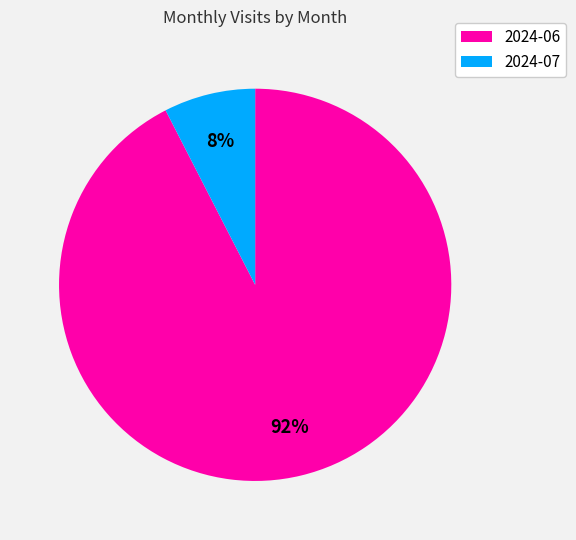

What percentage is the 2024-06 slice, to the nearest percent?

92%